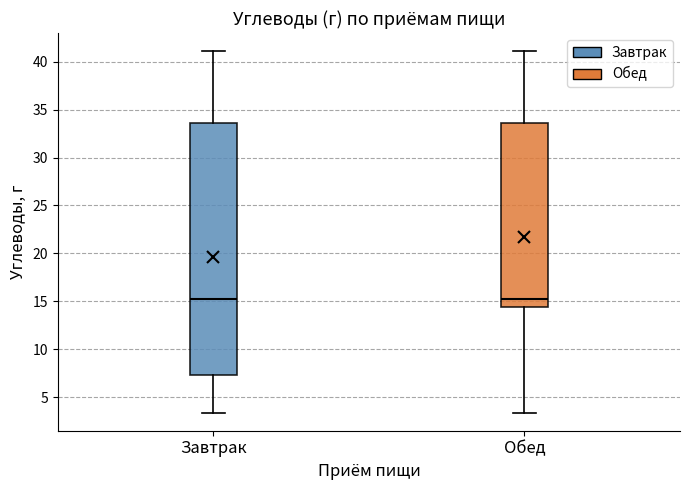

Which box is the tallest, from its lower edge to its upper edge?

Завтрак